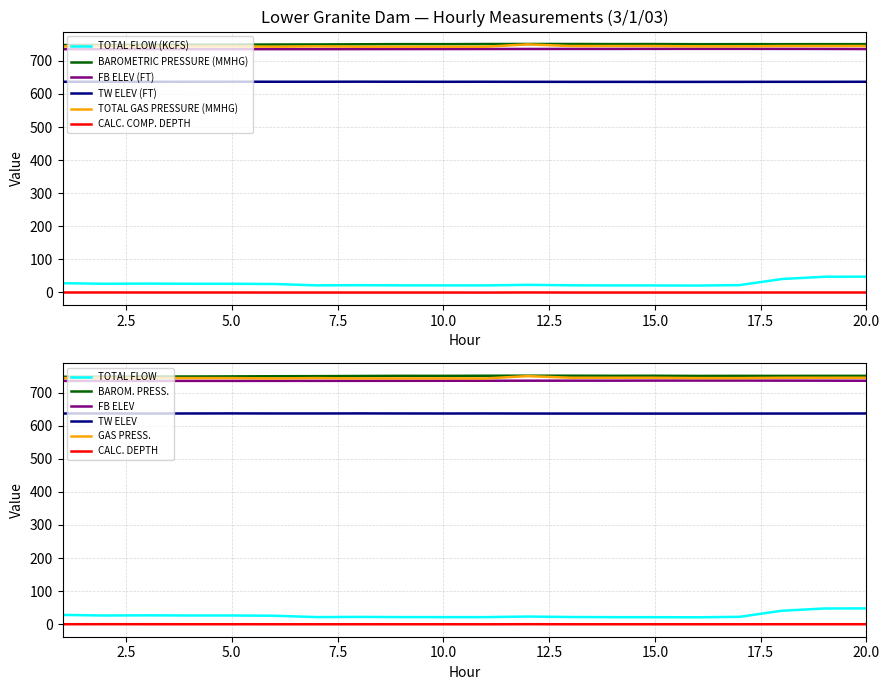

What are all the series names shown in the legend?

TOTAL FLOW (KCFS), BAROMETRIC PRESSURE (MMHG), FB ELEV (FT), TW ELEV (FT), TOTAL GAS PRESSURE (MMHG), CALC. COMP. DEPTH